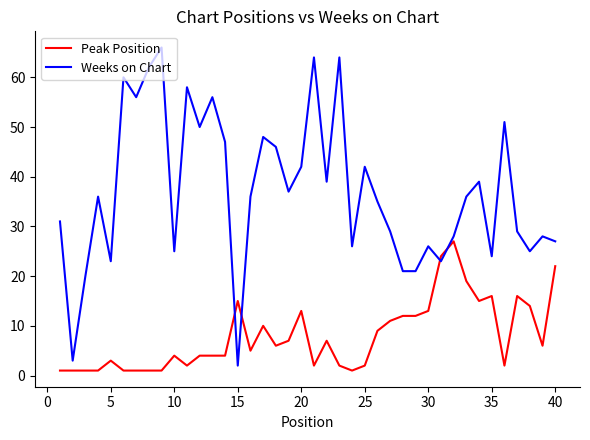

Which series has the largest total across all categories?

Weeks on Chart